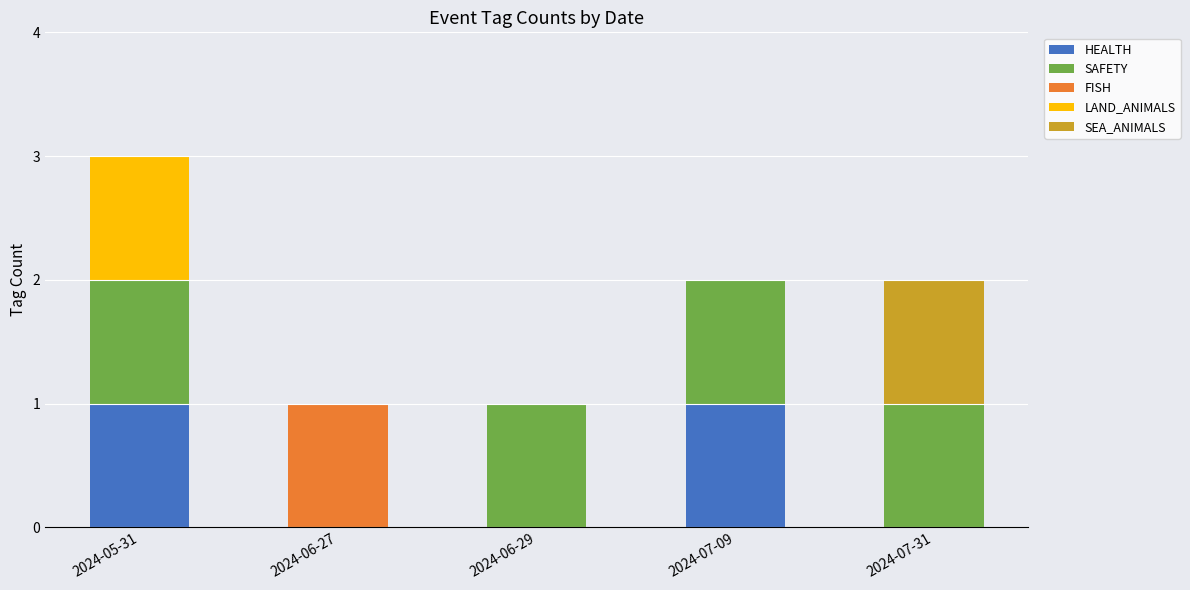

How many data points does each series have?

5